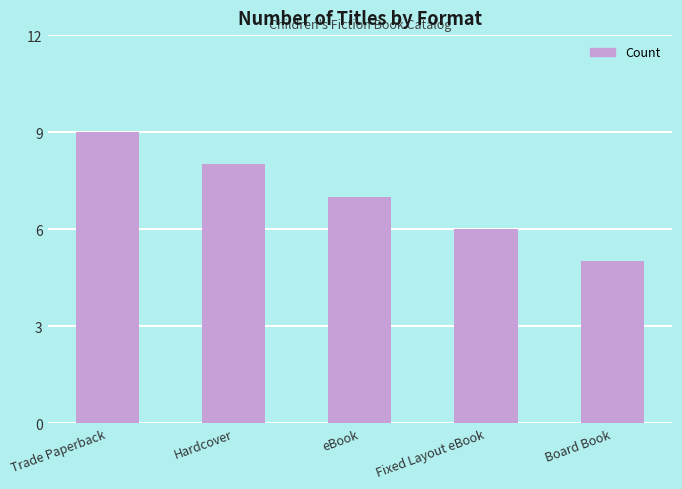

At which label does the data first exceed 7?

Trade Paperback